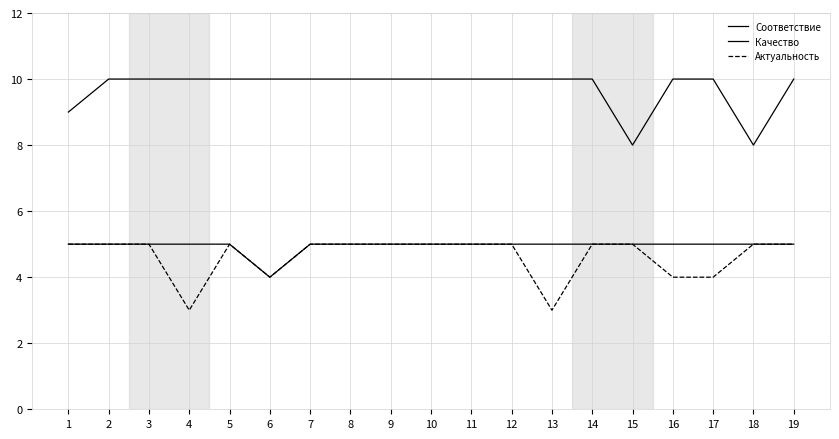

Does the chart have visible grid lines?

Yes